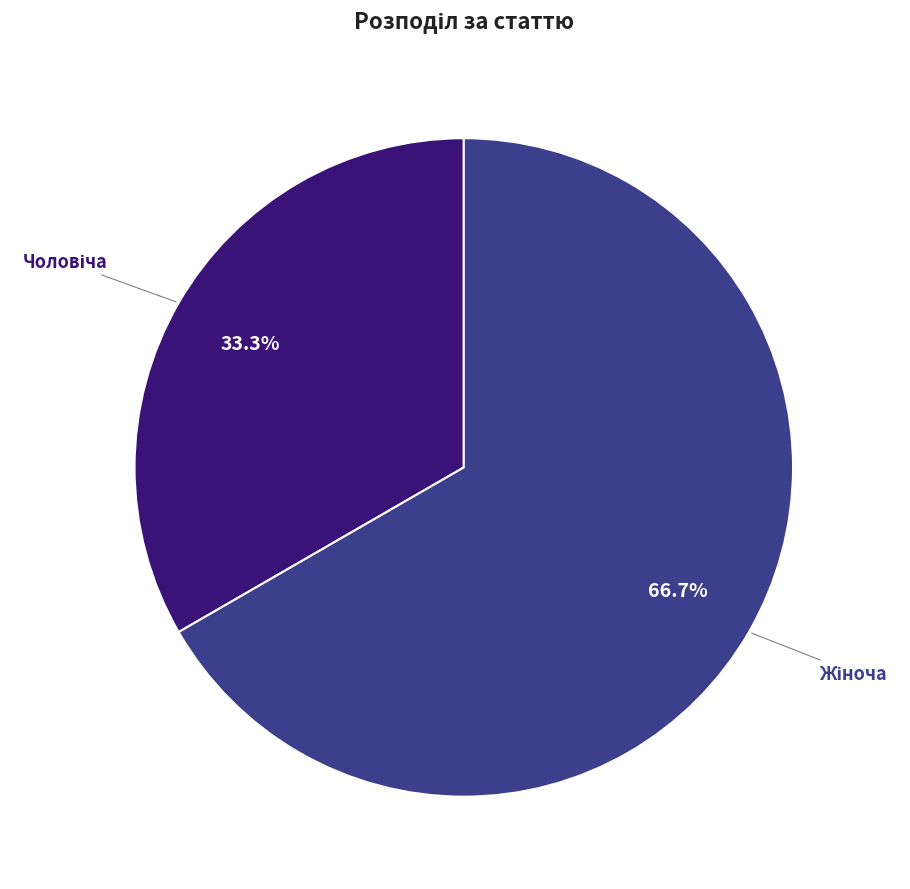

Is there a majority slice in this chart?

Yes